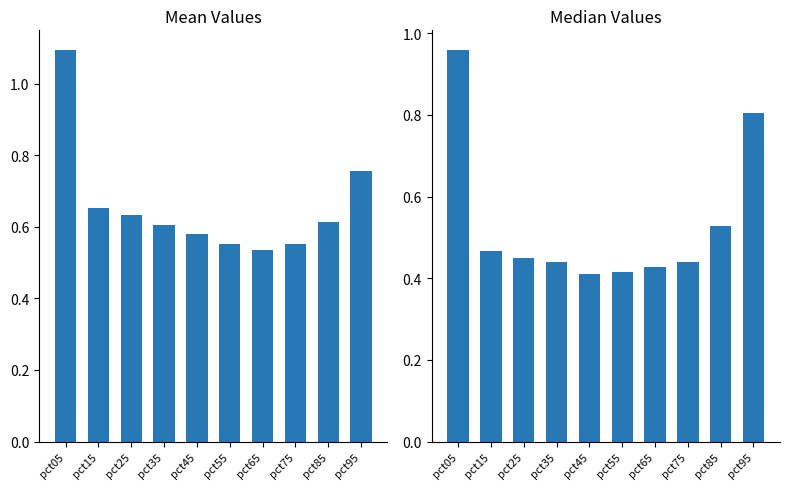

Is it true that Mean equals 0.4 at pct35?

False